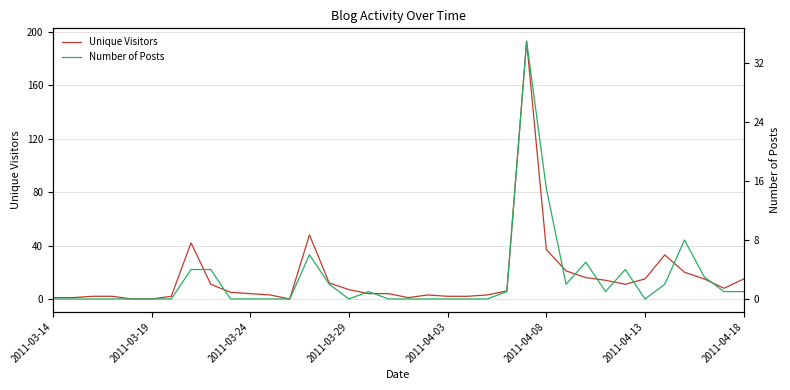

Reading left to right, transcribe all the data shown in this chart.

Unique Visitors: 1	1	2	2	0	0	2	42	11	5	4	3	0	48	12	7	4	4	1	3	2	2	3	6	193	37	21	16	14	11	15	33	20	15	8	15
Number of Posts: 0	0	0	0	0	0	0	4	4	0	0	0	0	6	2	0	1	0	0	0	0	0	0	1	35	15	2	5	1	4	0	2	8	3	1	1